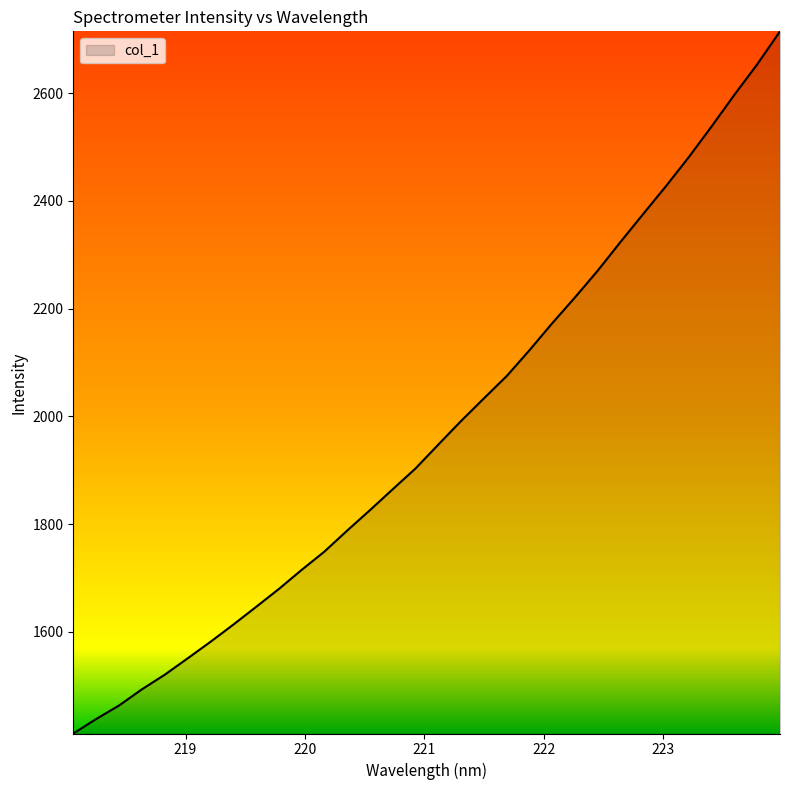

Does the chart display data point markers on the line(s)?

No